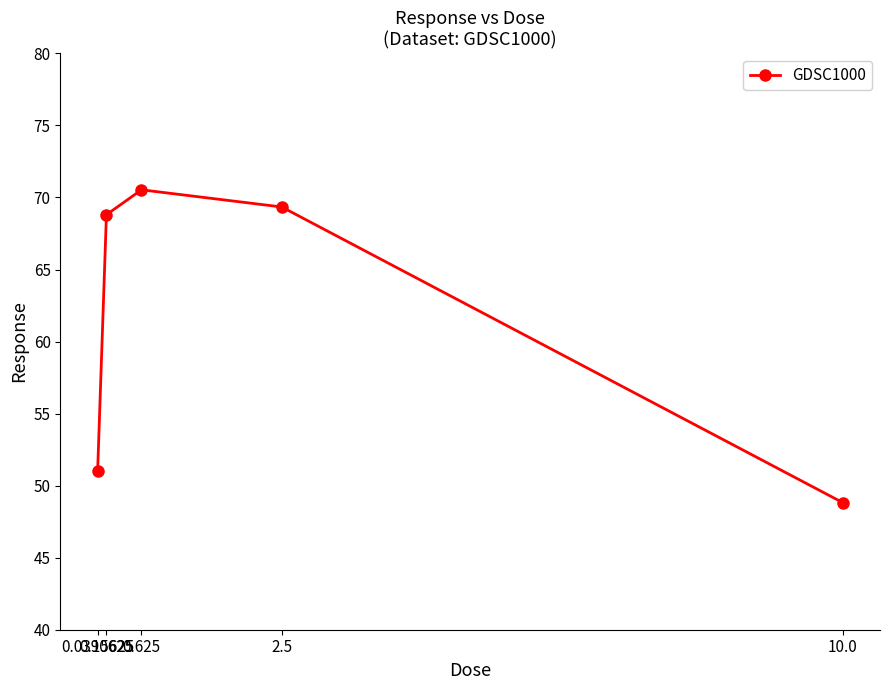

What is the minimum value shown in the chart?

48.8